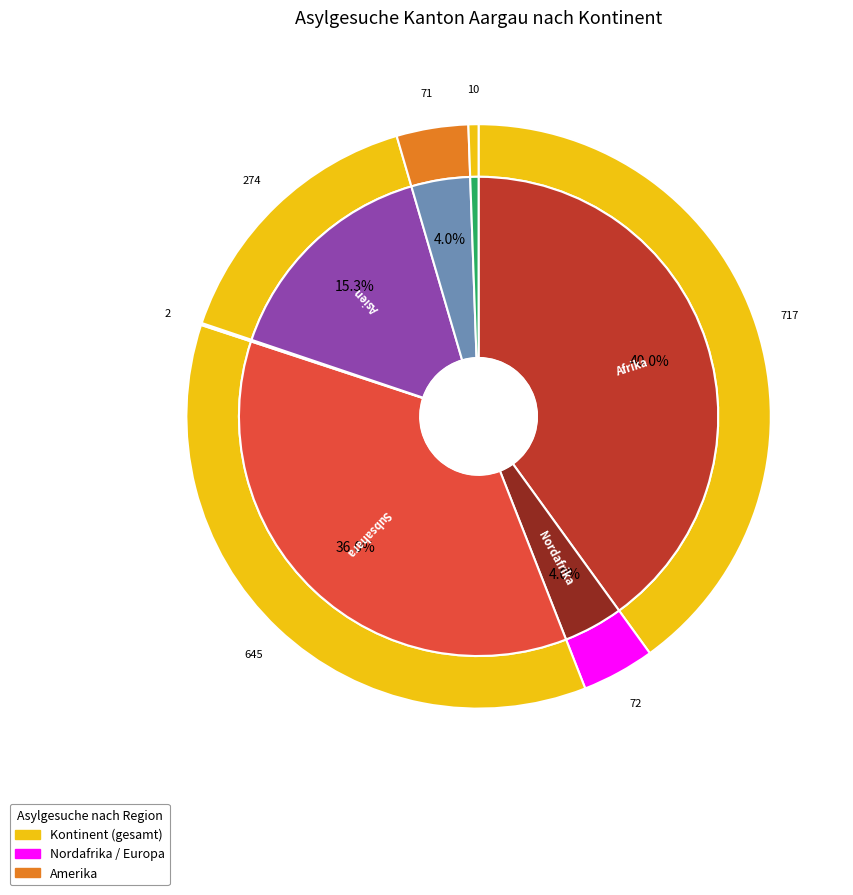

Rank the categories by value from highest to lowest.

Afrika, Subsahara, Asien, Nordafrika, Europa, Herkunft unbekannt, Amerika